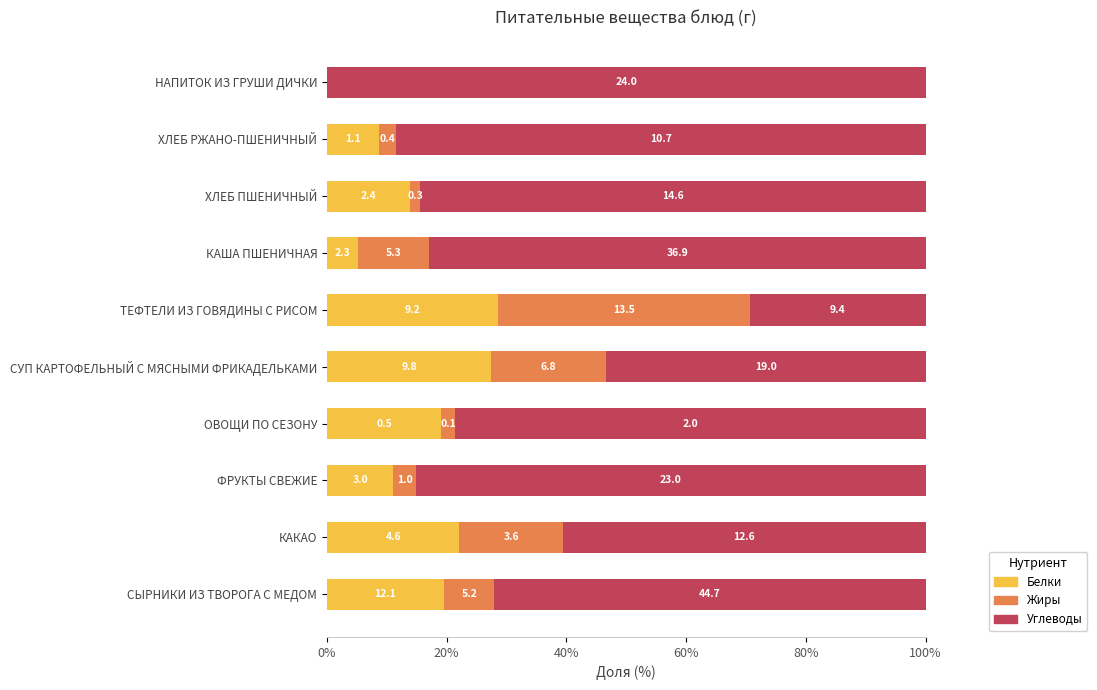

What are all the series names shown in the legend?

Белки, Жиры, Углеводы